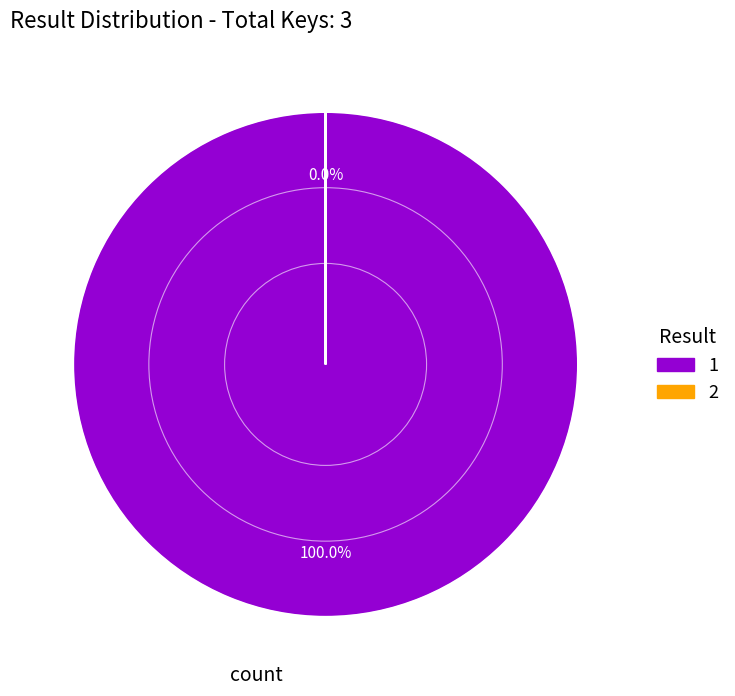

Which slice is the smallest?

2